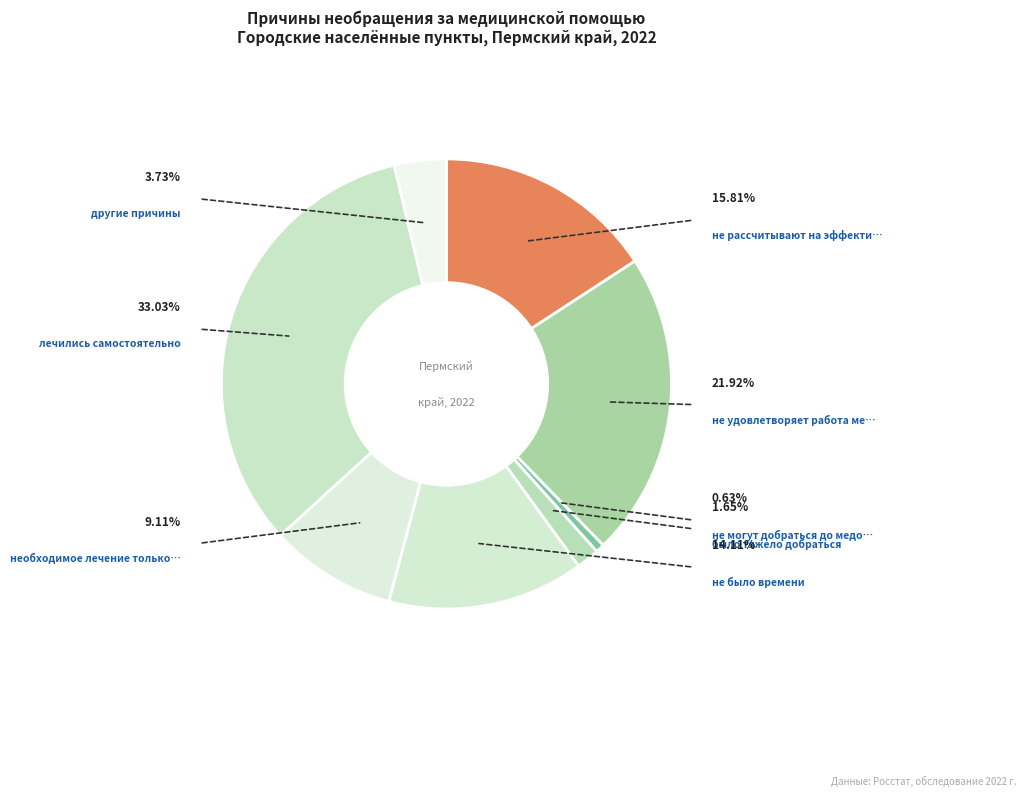

Is there a majority slice in this chart?

No